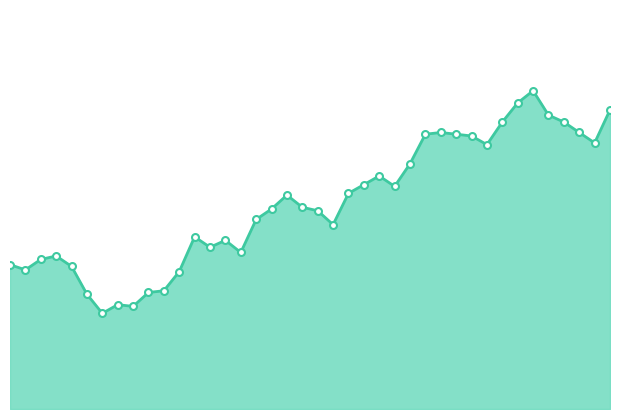

How many lines are shown in the chart?

1